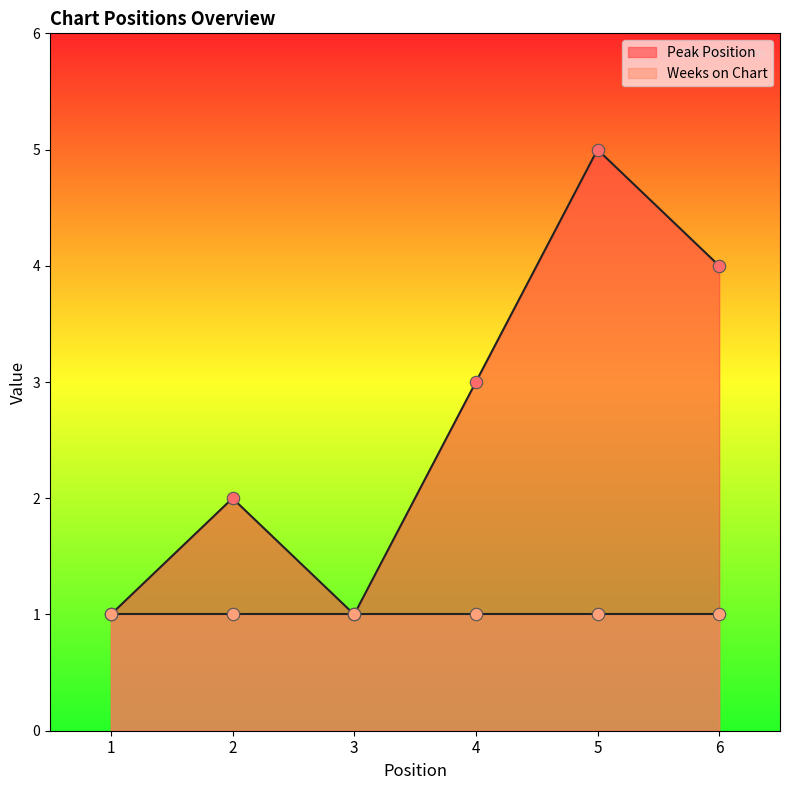

What is the change in value from 2 to 3?

-1